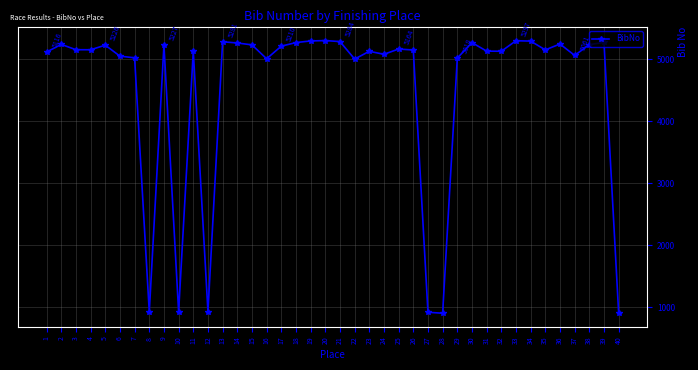

Where does the data first go above 5152?

2